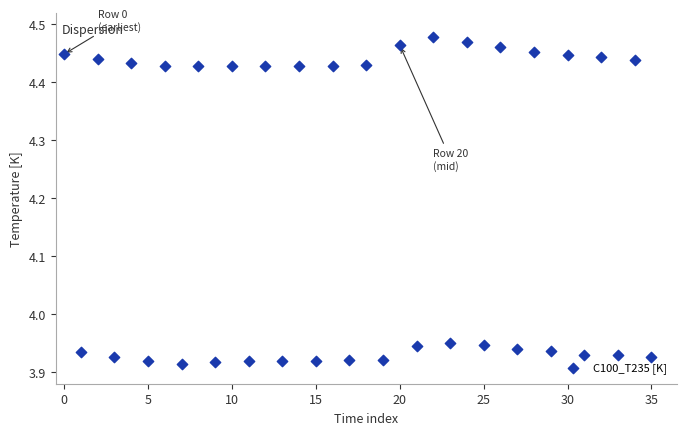

What is the range of Y values (max minus min)?

0.6